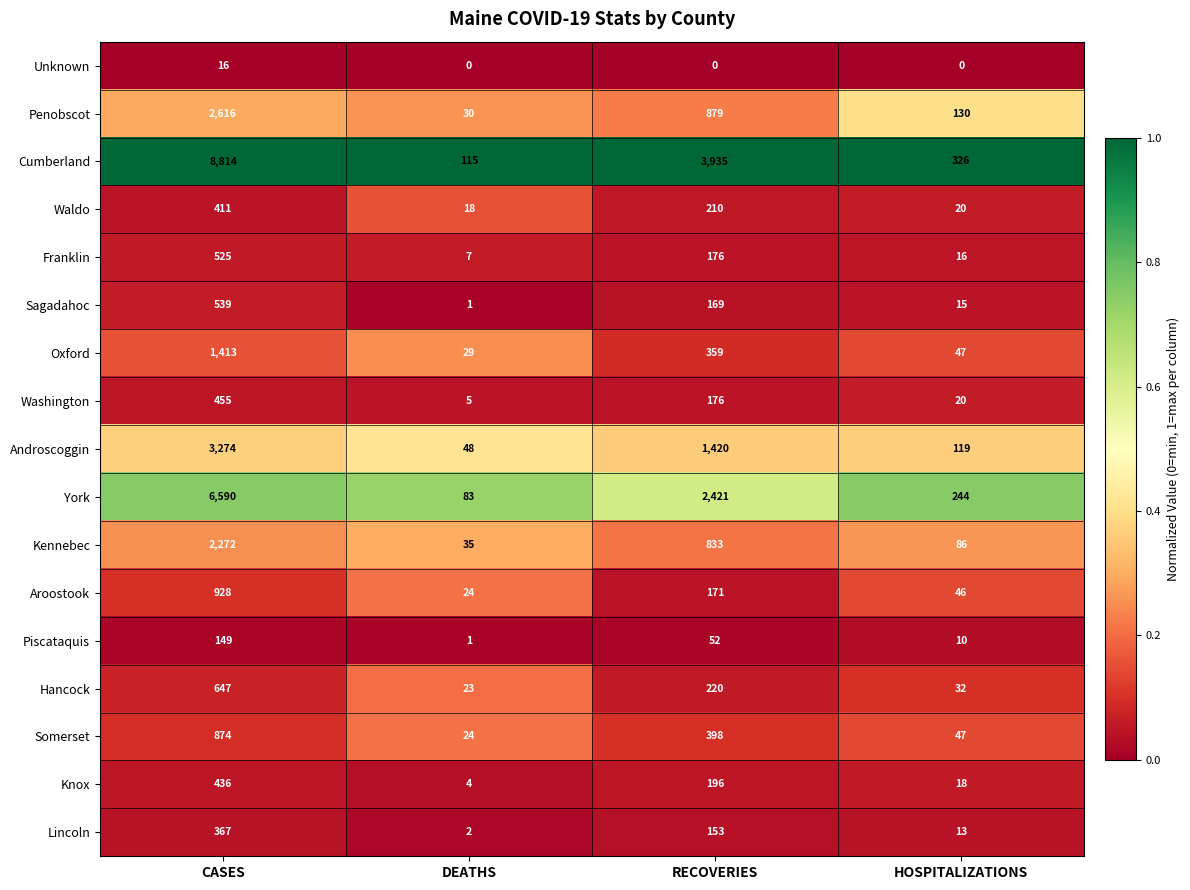

What is the greatest value displayed?

8814